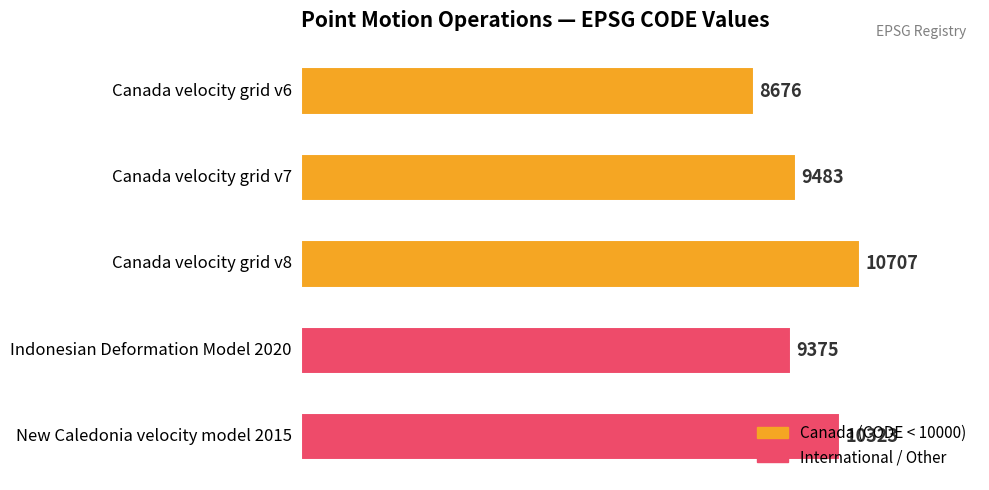

What is the minimum value shown in the chart?

8676